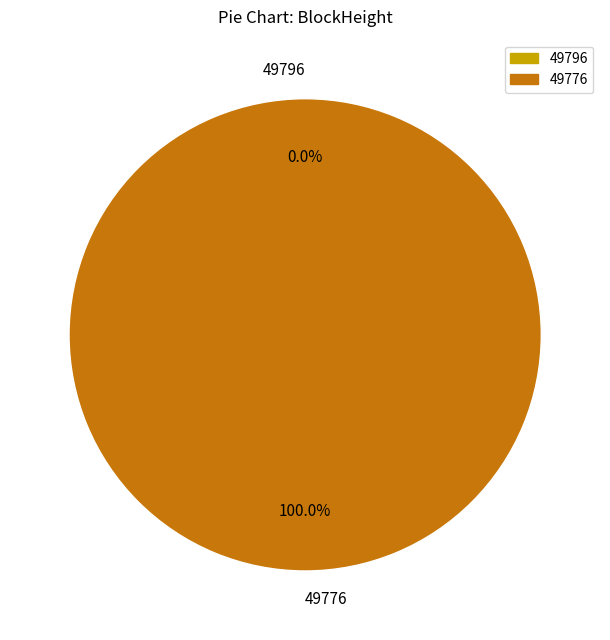

Do 49776 and 49796 together represent more than half of the pie?

Yes